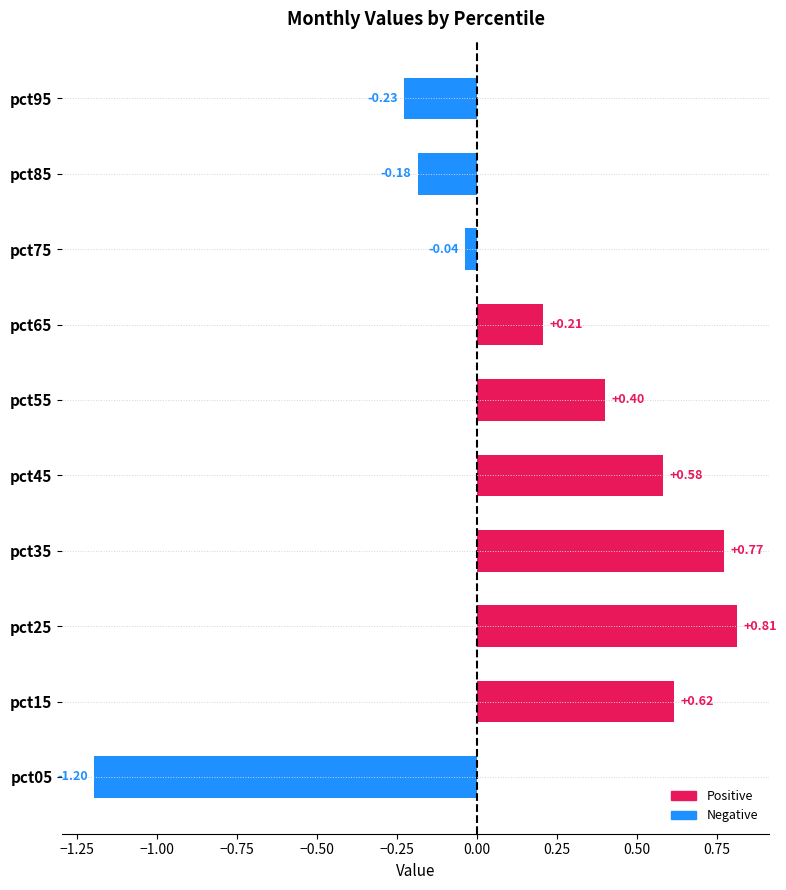

What is the difference between the maximum and second lowest values?

1.0